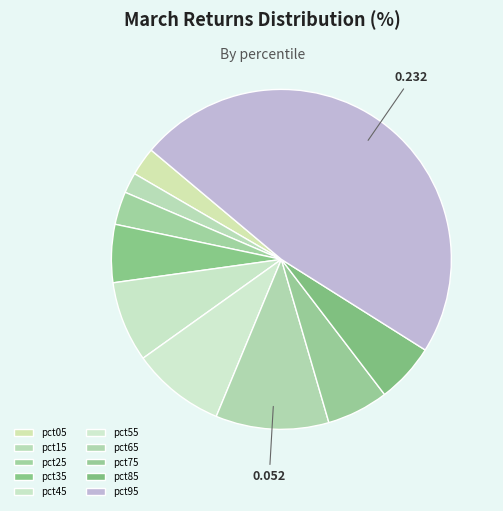

What is the change in value from pct55 to pct95?

+0.2